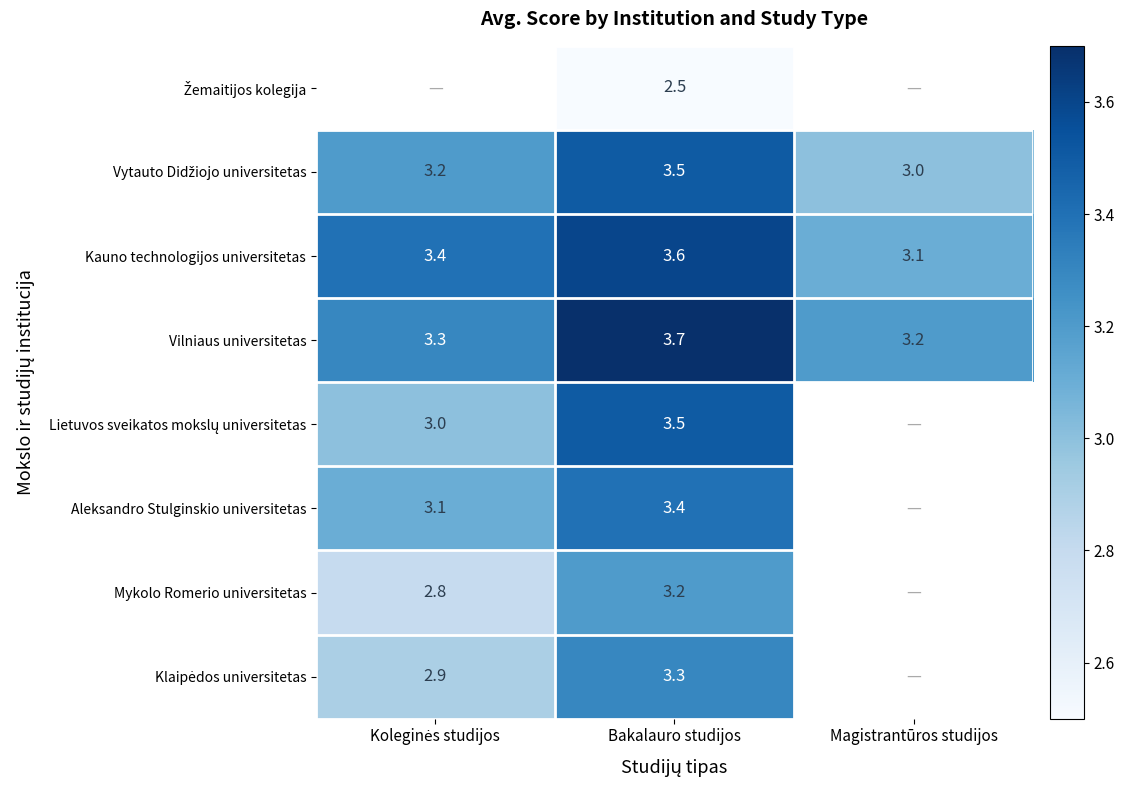

What is the minimum value for Kauno technologijos universitetas?

3.1